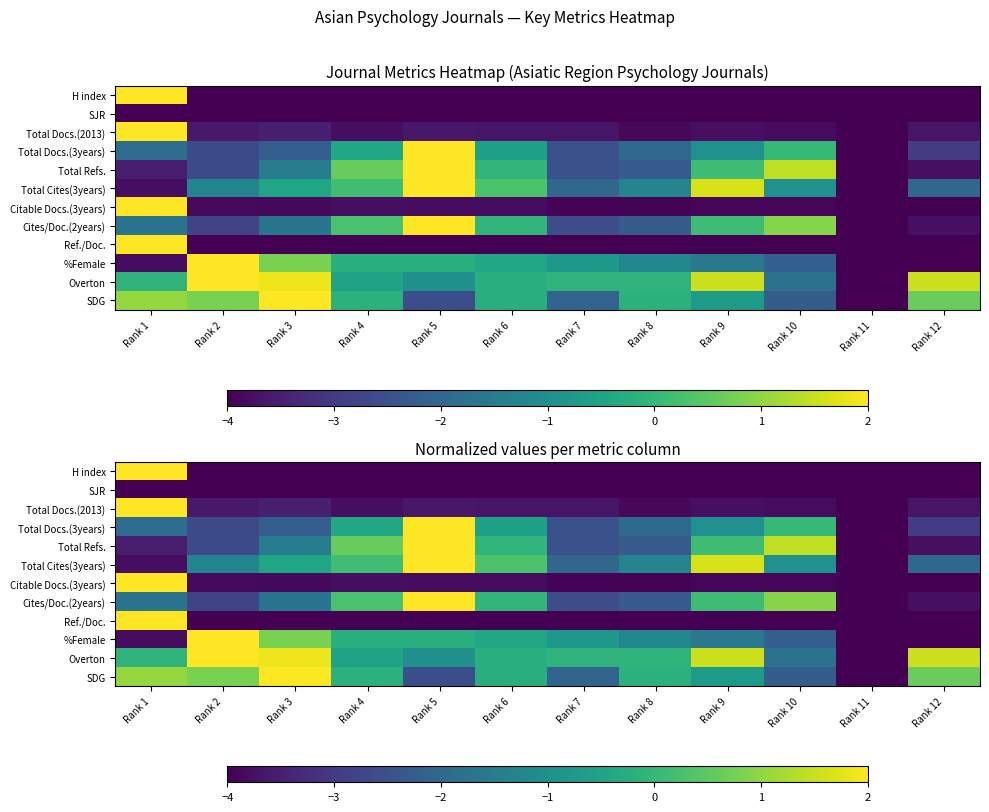

The value of %Female at Rank 5 is -0.3. True or false?

False